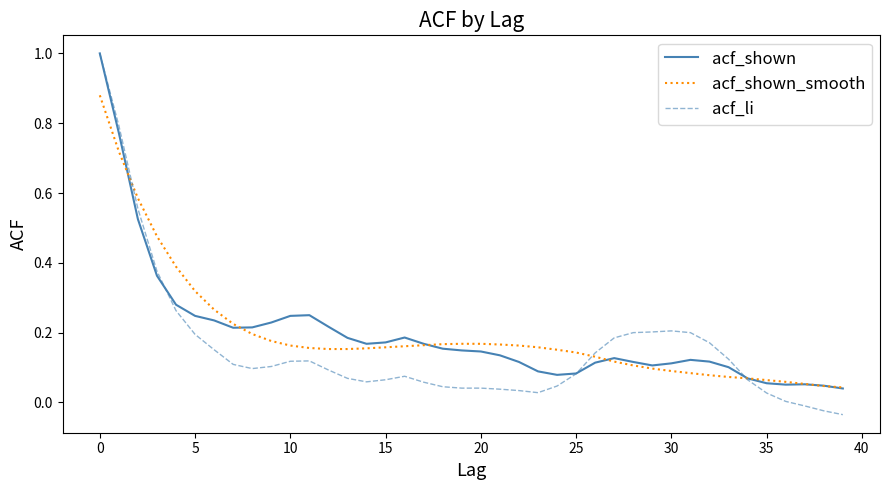

Which series has the widest spread of values?

acf_li